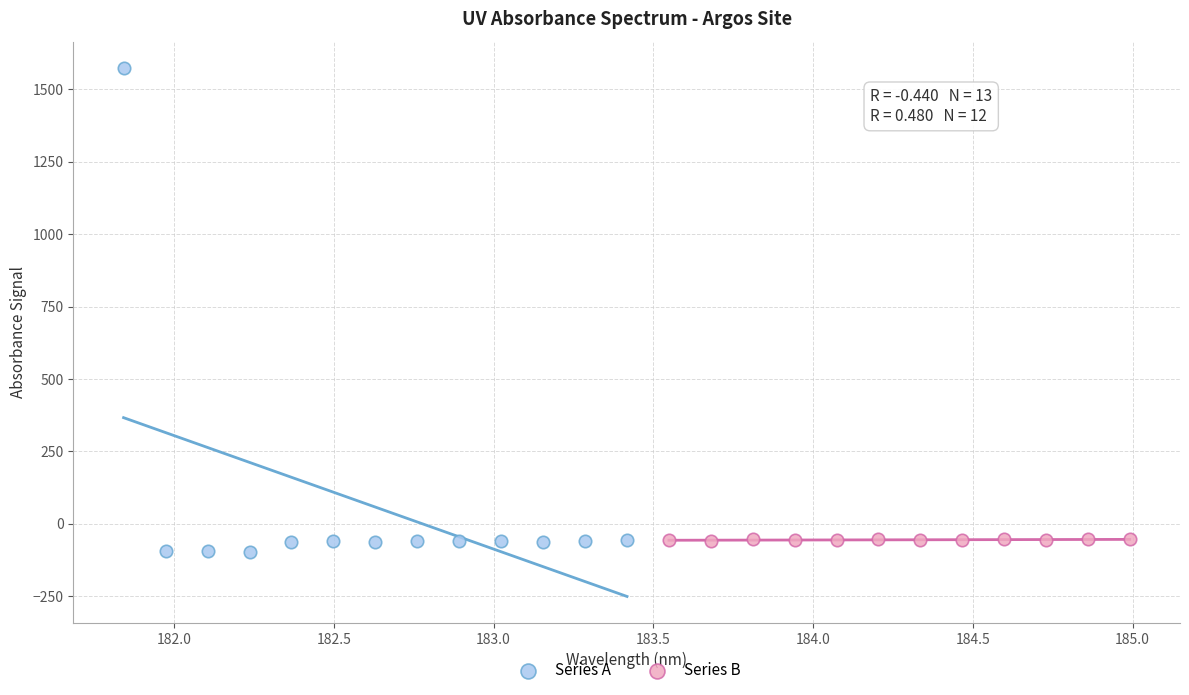

Which series reaches the minimum Y coordinate?

Series A